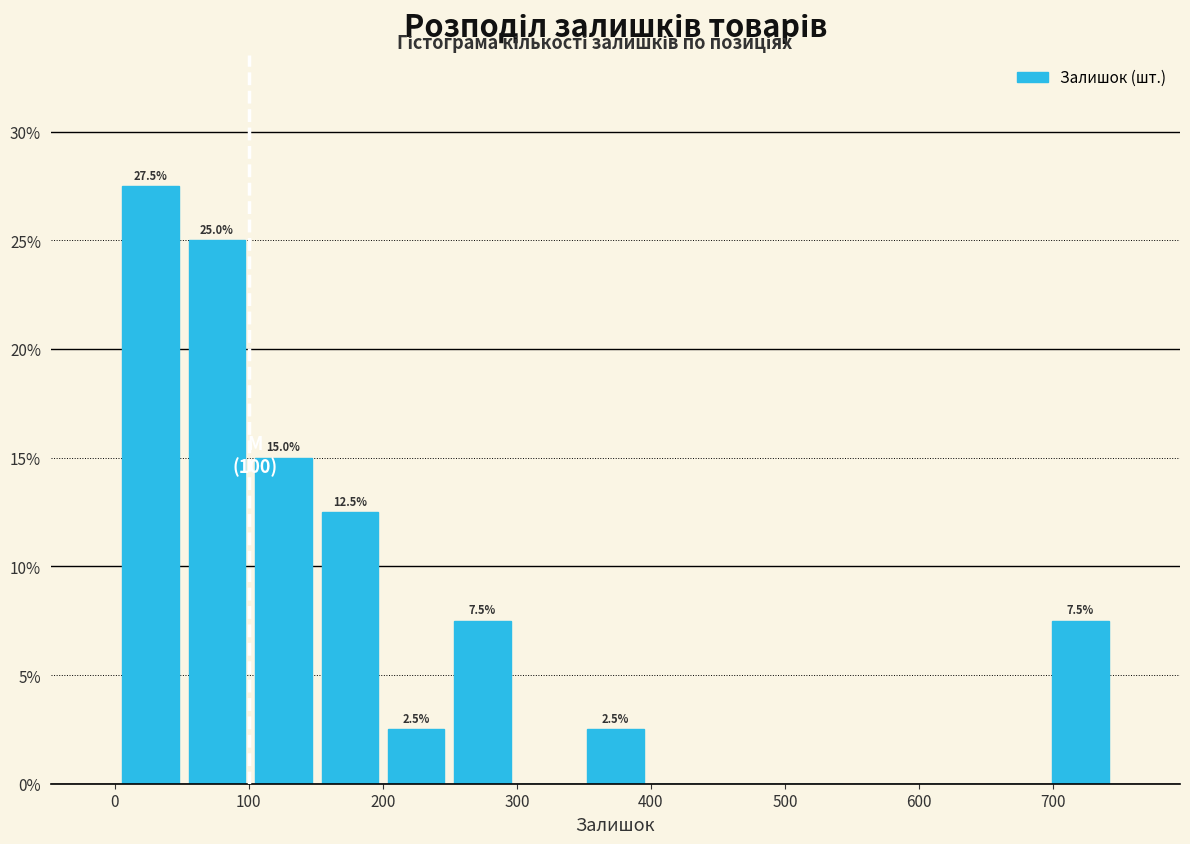

Over which range of the x-axis is the bar tallest?

0 to 50